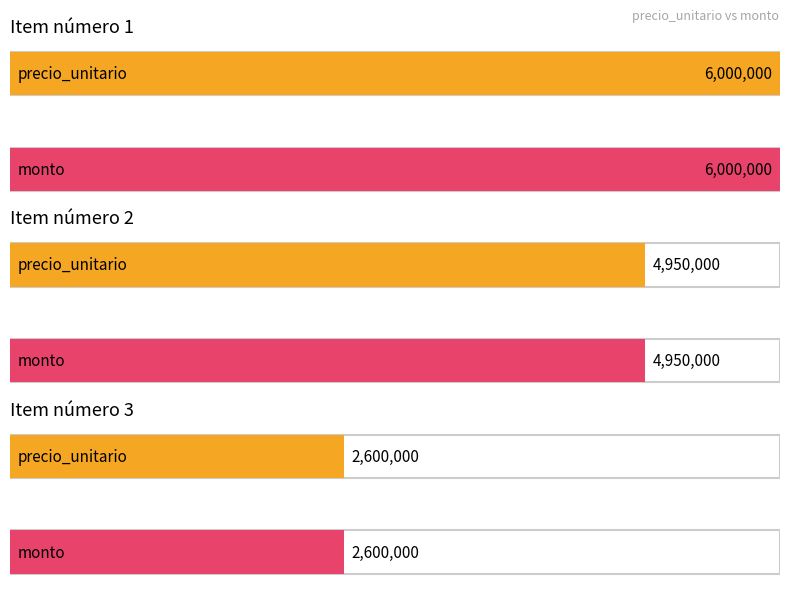

Where does the precio_unitario series first go above 4950000?

1